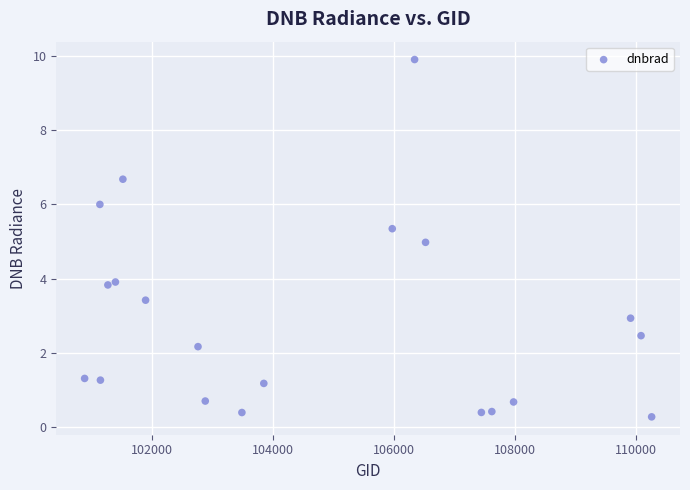

What is the range of Y values (max minus min)?

9.6